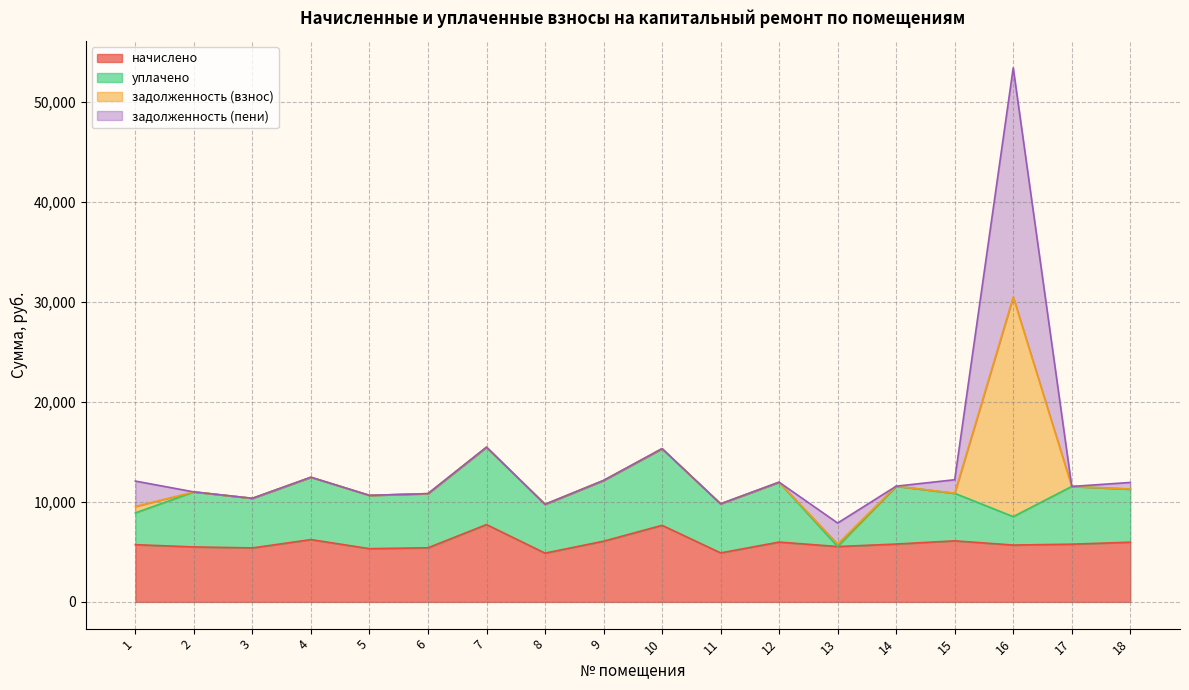

How many lines are shown in the chart?

4